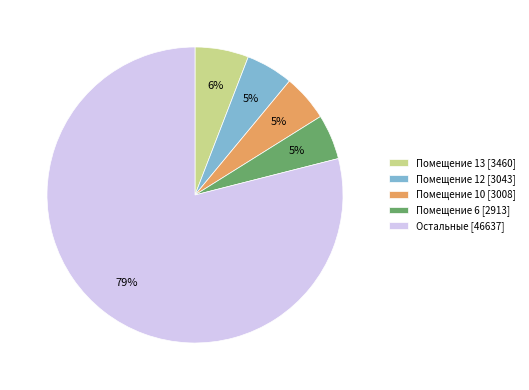

How many segments does this pie chart have?

5